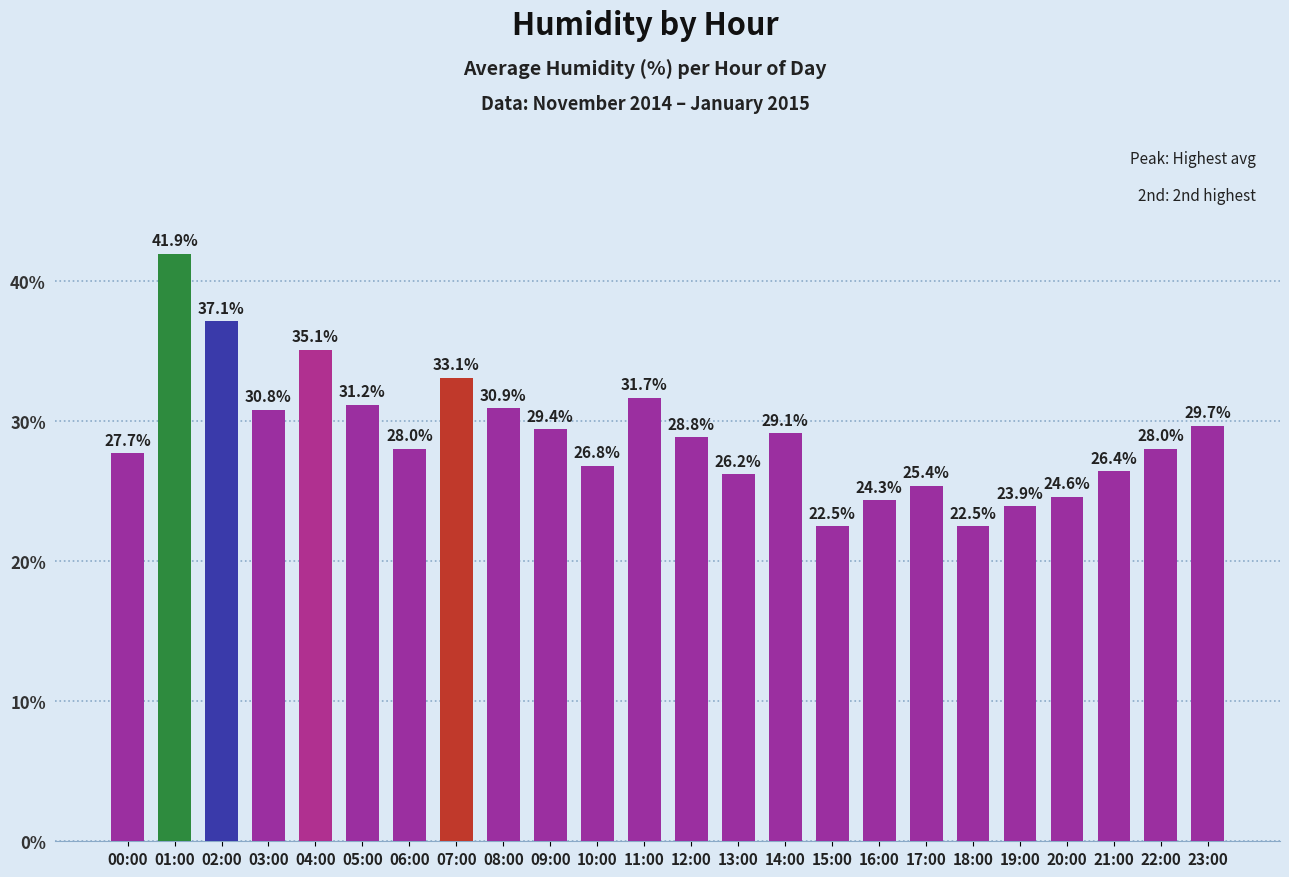

The value at 17:00 is 25.4. True or false?

True